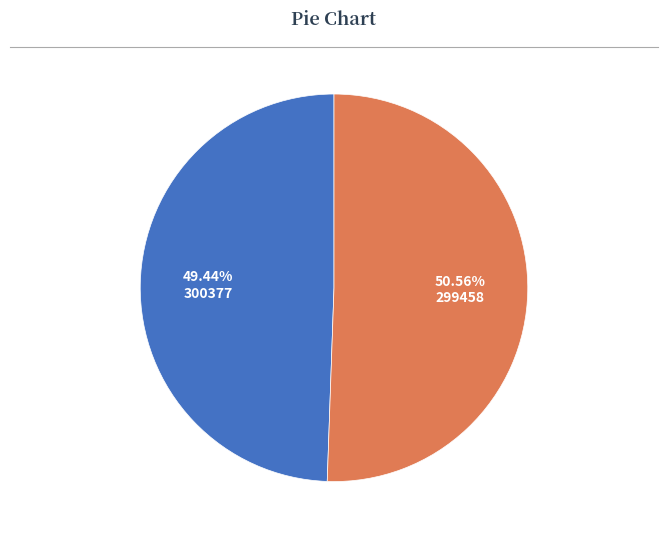

Rank the categories by value from lowest to highest.

300377, 299458